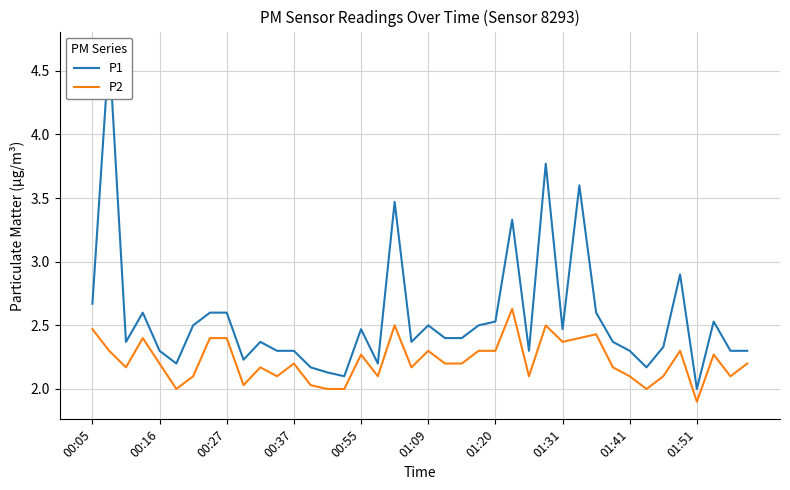

What is the greatest value displayed?

4.7